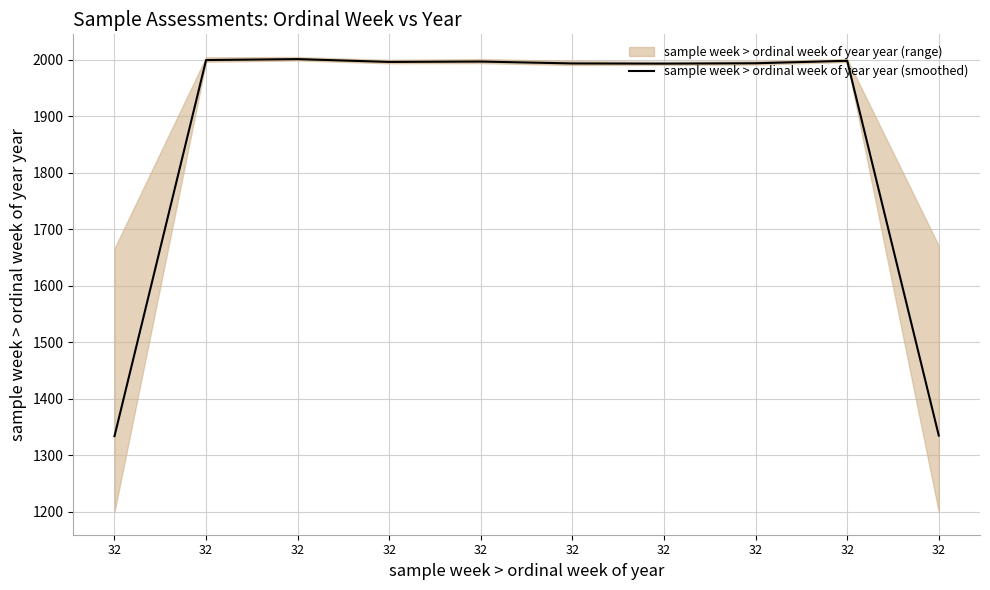

List the labels in order of value, largest first.

32, 32, 32, 32, 32, 32, 32, 32, 32, 32